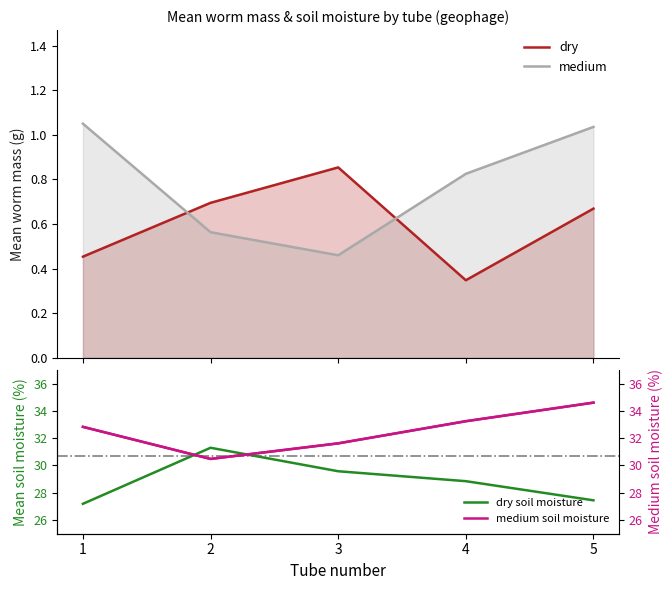

Reading left to right, what are all the values shown in this chart?

dry: 0.5	0.7	0.9	0.3	0.7
medium: 1.0	0.6	0.5	0.8	1.0
dry soil moisture: 27.2	31.3	29.6	28.8	27.4
medium soil moisture: 32.8	30.5	31.6	33.2	34.6
medium soil moisture (right): 32.8	30.5	31.6	33.2	34.6